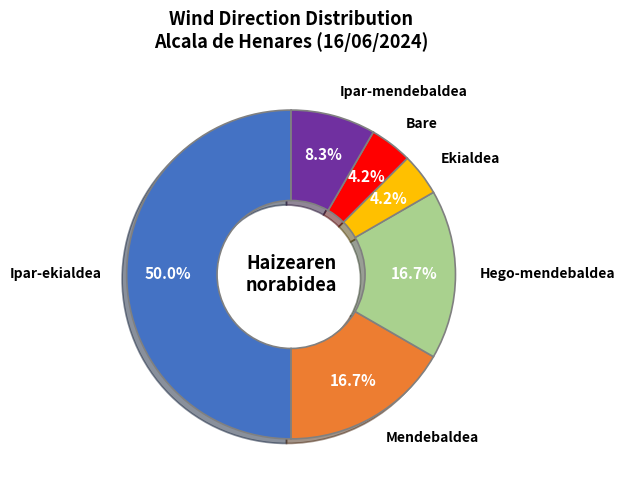

Does Hego-mendebaldea account for over 50% of the chart?

No